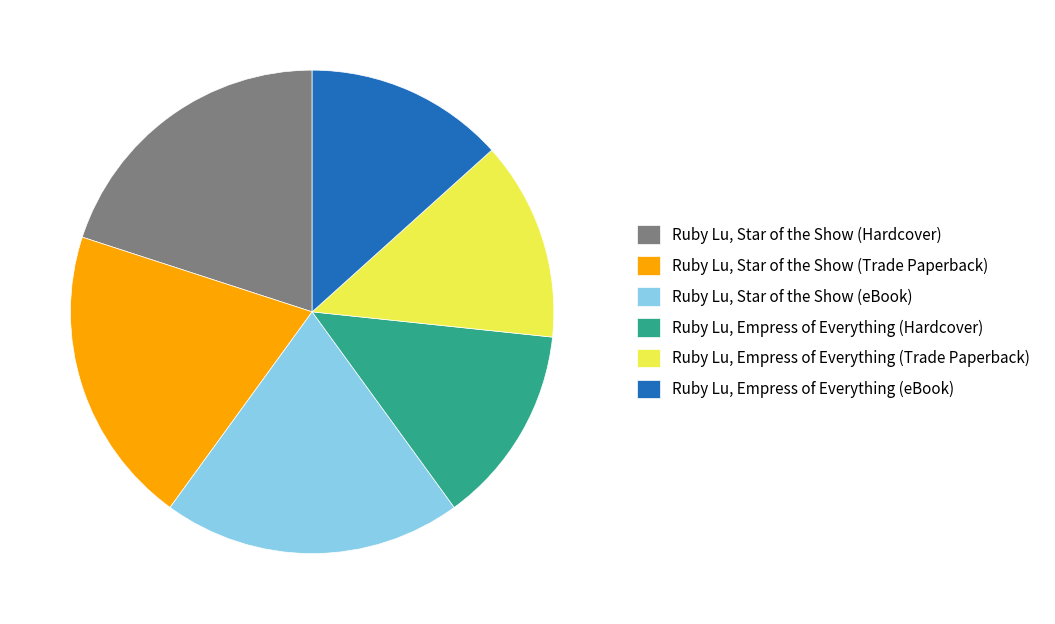

Is Ruby Lu, Empress of Everything (Hardcover) the majority of the pie?

No